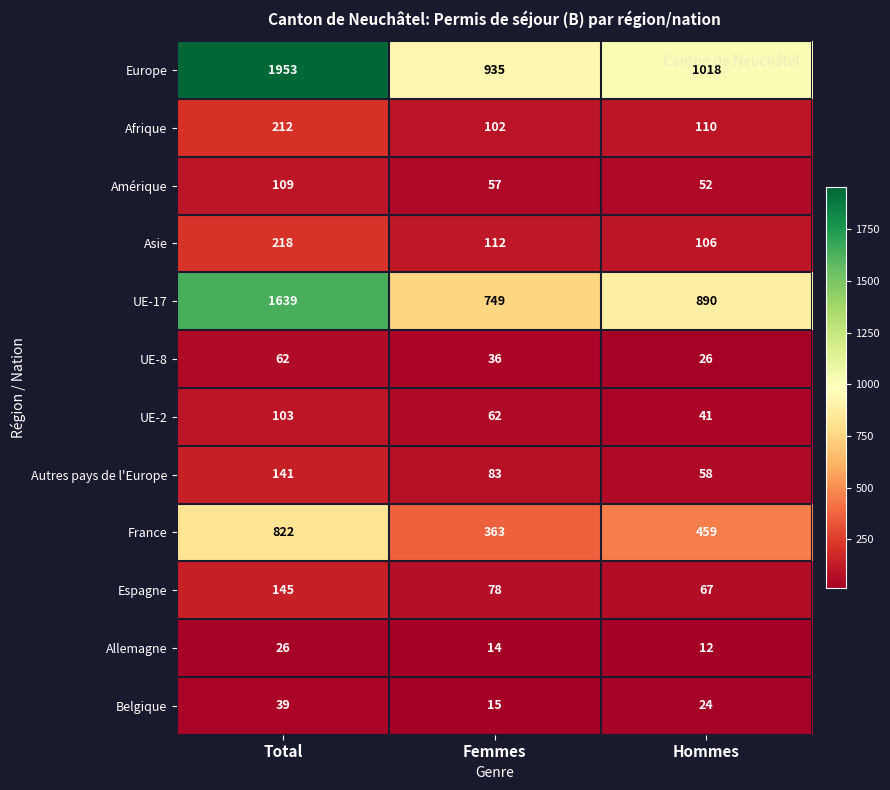

At which category does the chart reach its peak across all series?

Total